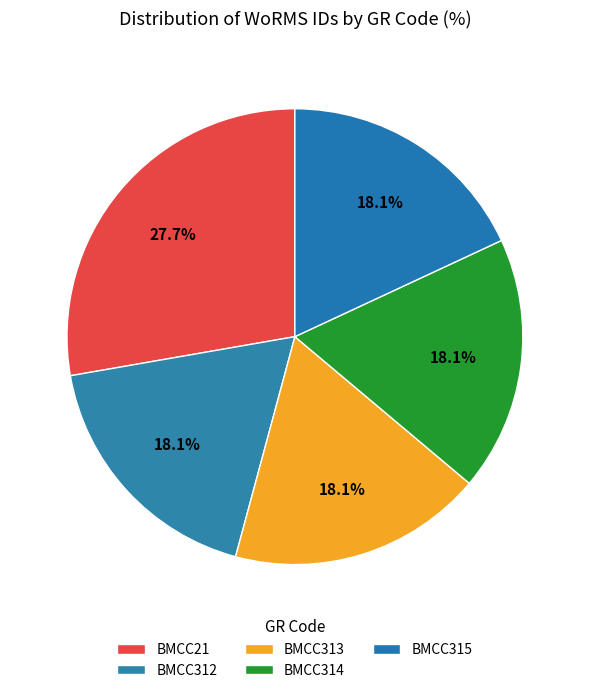

Do BMCC312 and BMCC315 together represent more than half of the pie?

No